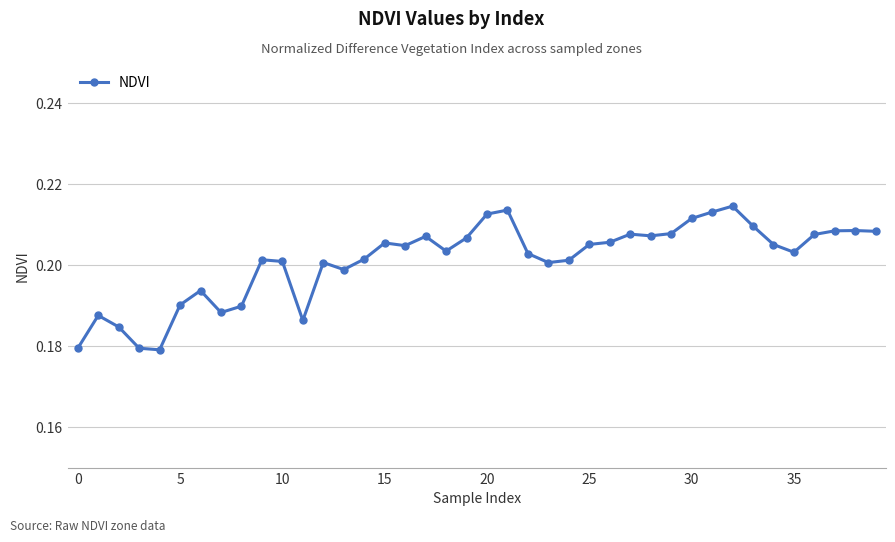

How many categories are shown in the chart?

40